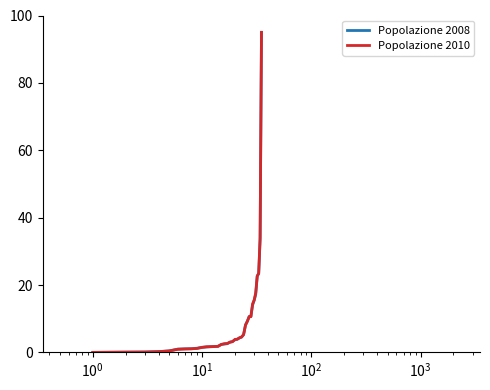

What is the highest value of the Popolazione 2008 series?

95.0